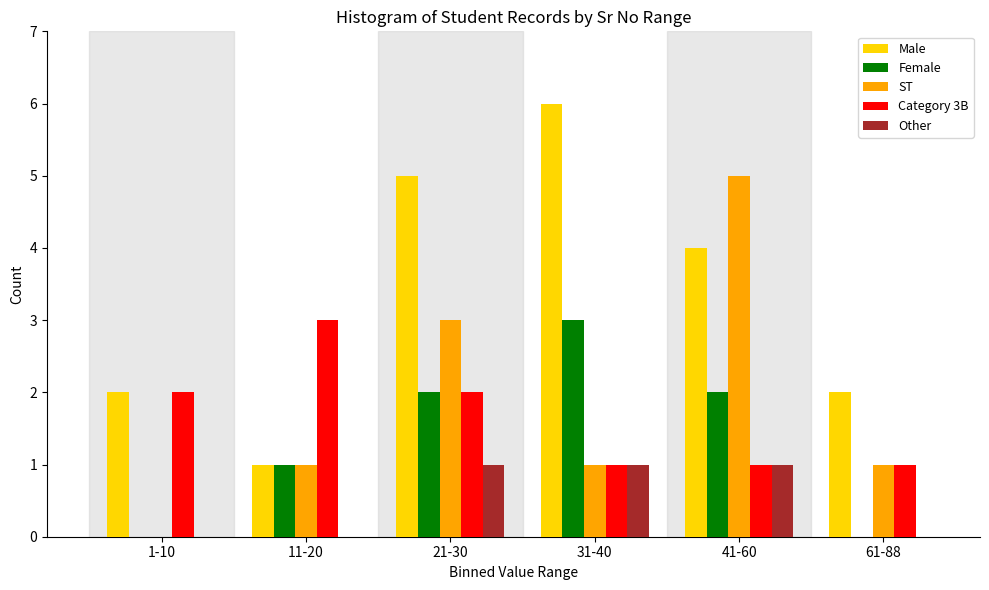

Reading right to left, extract all data points from this chart.

Male: 61-88=2	41-60=4	31-40=6	21-30=5	11-20=1	1-10=2
Female: 61-88=0	41-60=2	31-40=3	21-30=2	11-20=1	1-10=0
ST: 61-88=1	41-60=5	31-40=1	21-30=3	11-20=1	1-10=0
Category 3B: 61-88=1	41-60=1	31-40=1	21-30=2	11-20=3	1-10=2
Other: 61-88=0	41-60=1	31-40=1	21-30=1	11-20=0	1-10=0